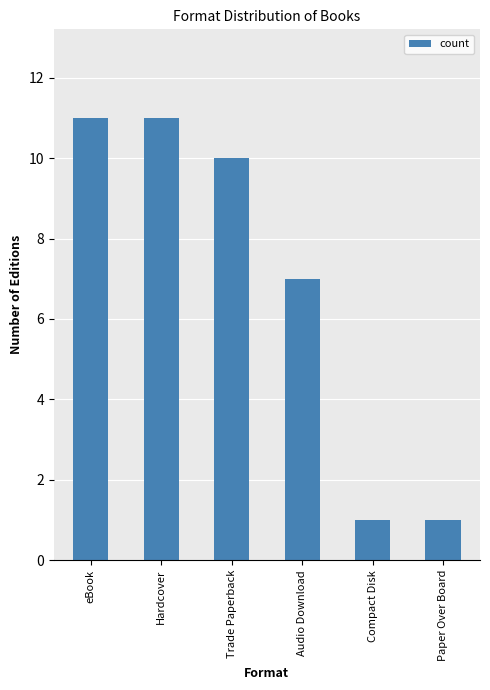

Reading left to right, what are all the values shown in this chart?

11	11	10	7	1	1